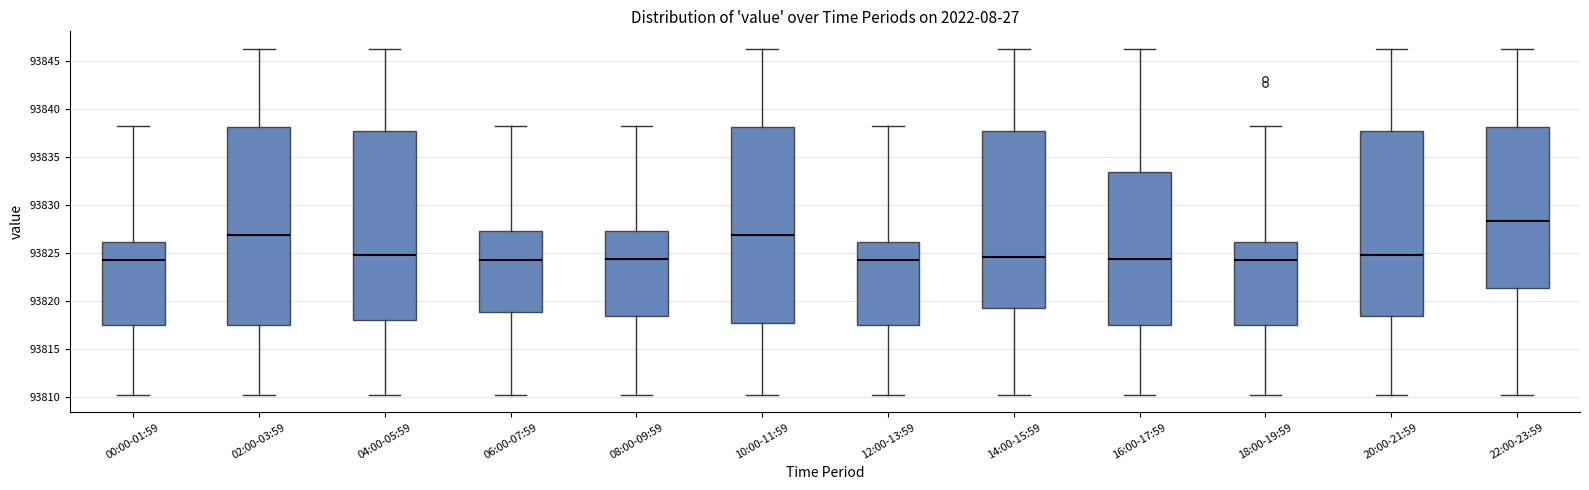

Reading left to right, transcribe this box plot: for each box, give where its median line is, the range the box spans, and where its two whiskers end, as read against the y-axis. The values are not printed on the chart, so give them approximately, as read against the axis.

00:00-01:59: median 93824.5, box 93817.5 to 93826.0, whiskers 93810.5 to 93838.0
02:00-03:59: median 93827.0, box 93817.5 to 93838.0, whiskers 93810.5 to 93846.5
04:00-05:59: median 93825.0, box 93818.0 to 93837.5, whiskers 93810.5 to 93846.5
06:00-07:59: median 93824.5, box 93819.0 to 93827.5, whiskers 93810.5 to 93838.0
08:00-09:59: median 93824.5, box 93818.5 to 93827.5, whiskers 93810.5 to 93838.0
10:00-11:59: median 93827.0, box 93817.5 to 93838.0, whiskers 93810.5 to 93846.5
12:00-13:59: median 93824.5, box 93817.5 to 93826.0, whiskers 93810.5 to 93838.0
14:00-15:59: median 93824.5, box 93819.5 to 93837.5, whiskers 93810.5 to 93846.5
16:00-17:59: median 93824.5, box 93817.5 to 93833.5, whiskers 93810.5 to 93846.5
18:00-19:59: median 93824.5, box 93817.5 to 93826.0, whiskers 93810.5 to 93838.0
20:00-21:59: median 93825.0, box 93818.5 to 93837.5, whiskers 93810.5 to 93846.5
22:00-23:59: median 93828.5, box 93821.5 to 93838.0, whiskers 93810.5 to 93846.5